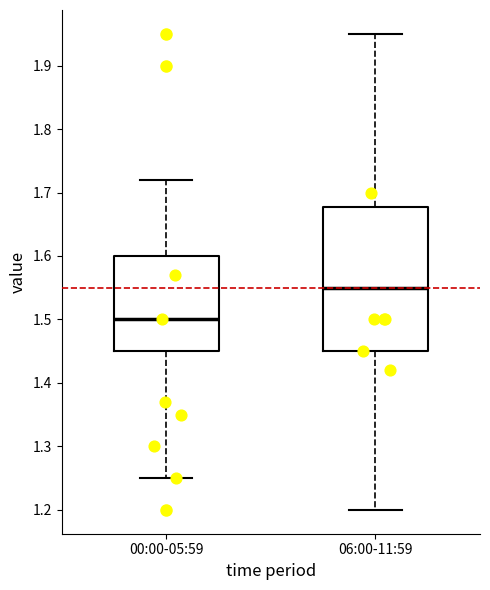

Where does the lower whisker of the box for 00:00-05:59 end on the y-axis? The values are not printed on the chart, so give them approximately, as read against the axis.

1.25